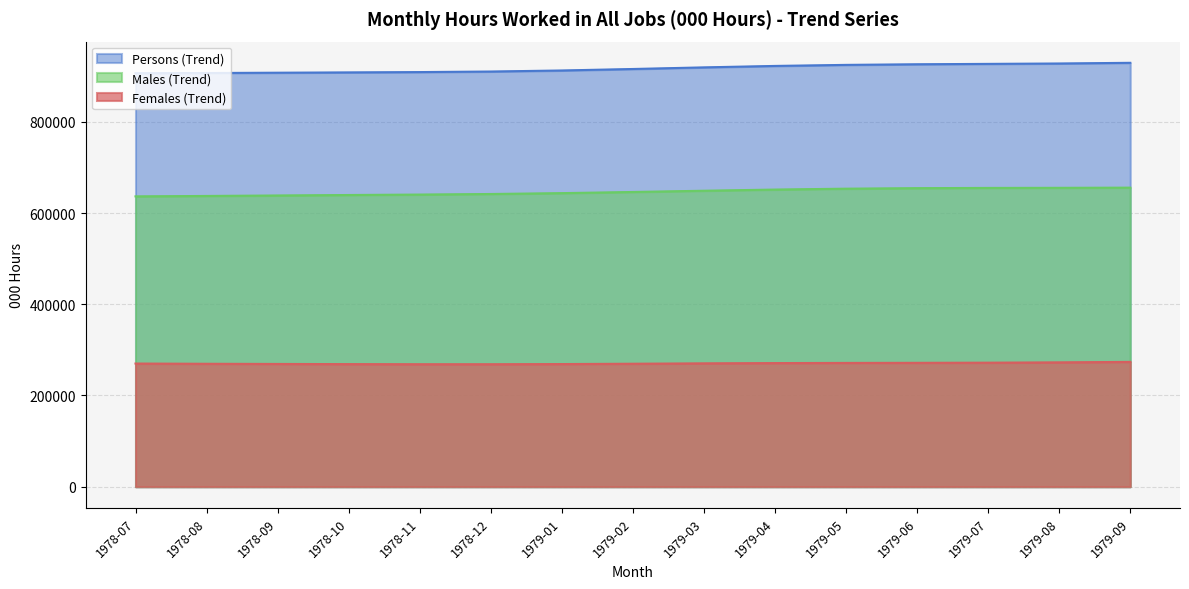

True or false: Persons (Trend) and Males (Trend) intersect in this chart.

False